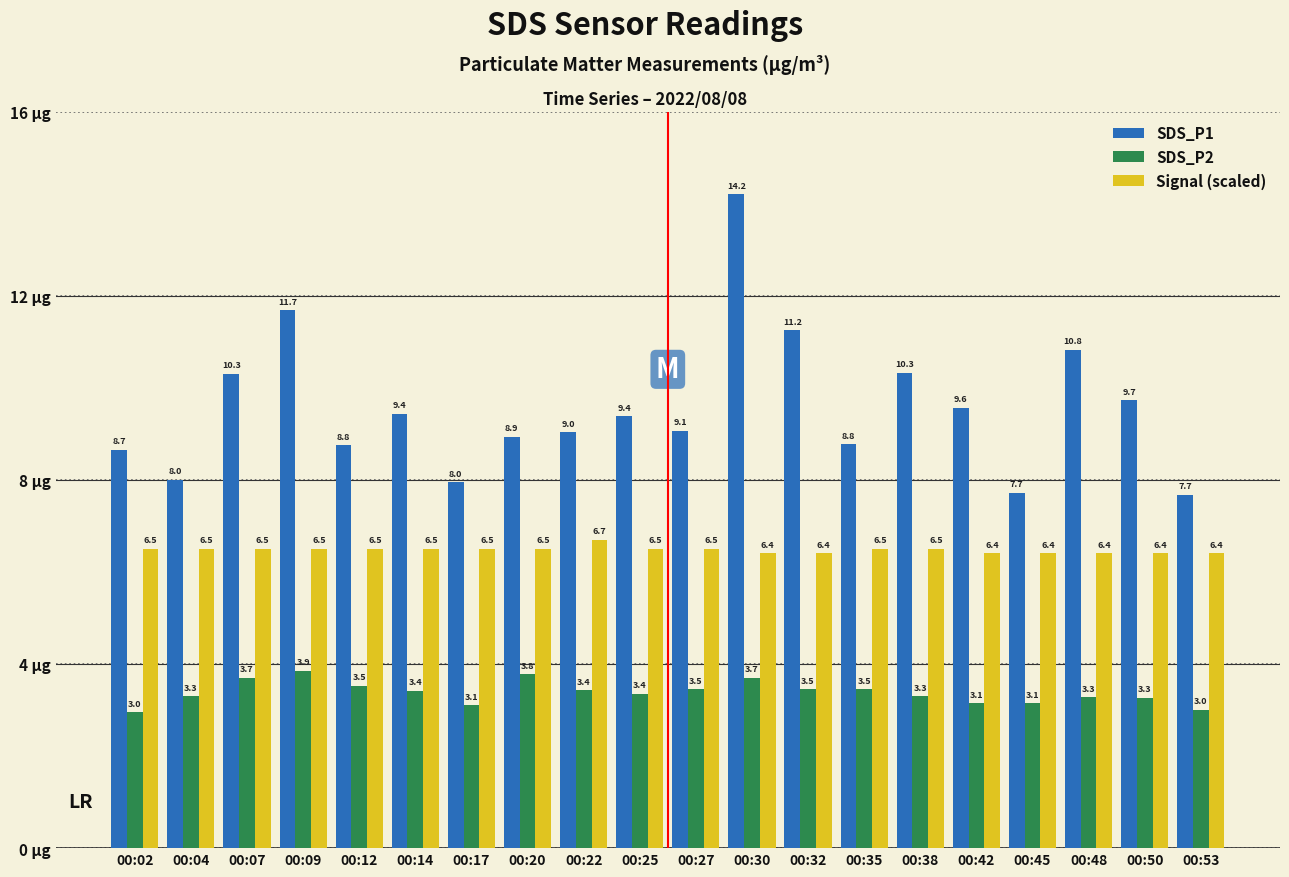

What is the difference between the maximum and minimum values in the SDS_P2 series?

0.9